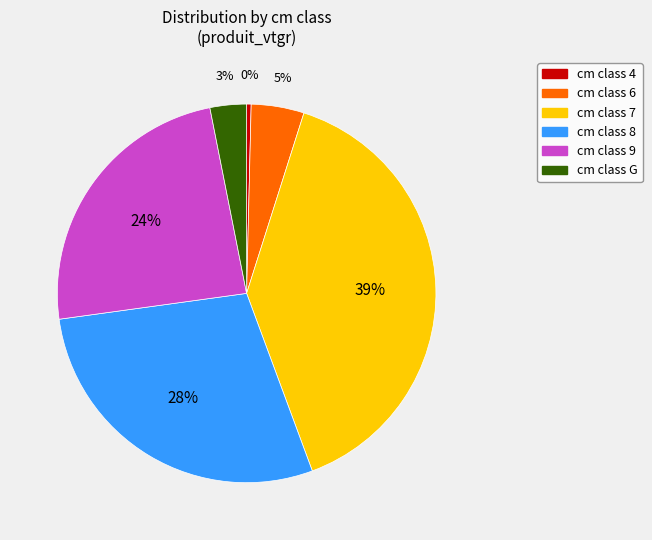

To the nearest percent, what is the average slice percentage?

17%